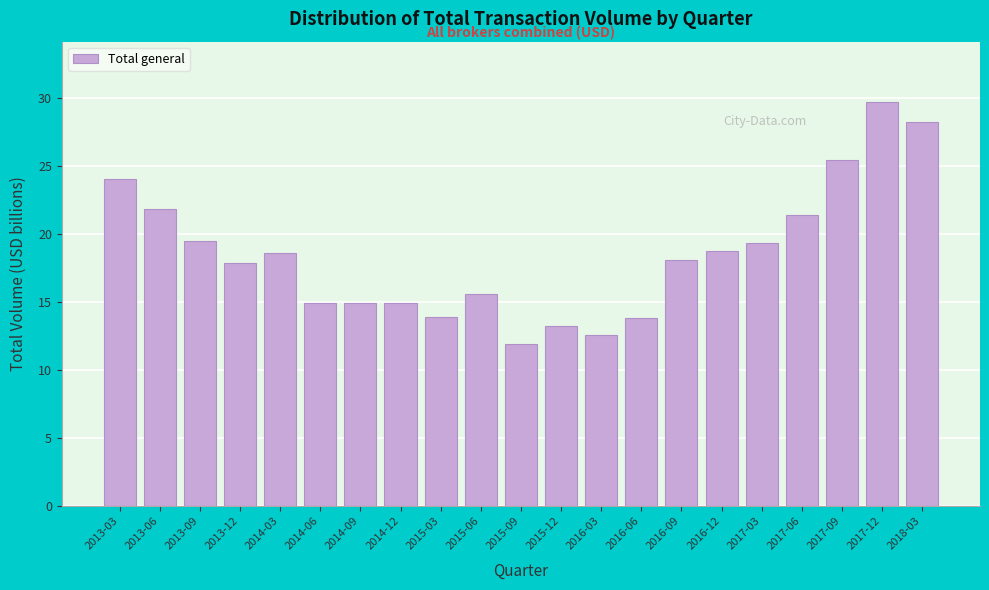

What is the sum of the values at 2017-12 and 2018-03?

57.9